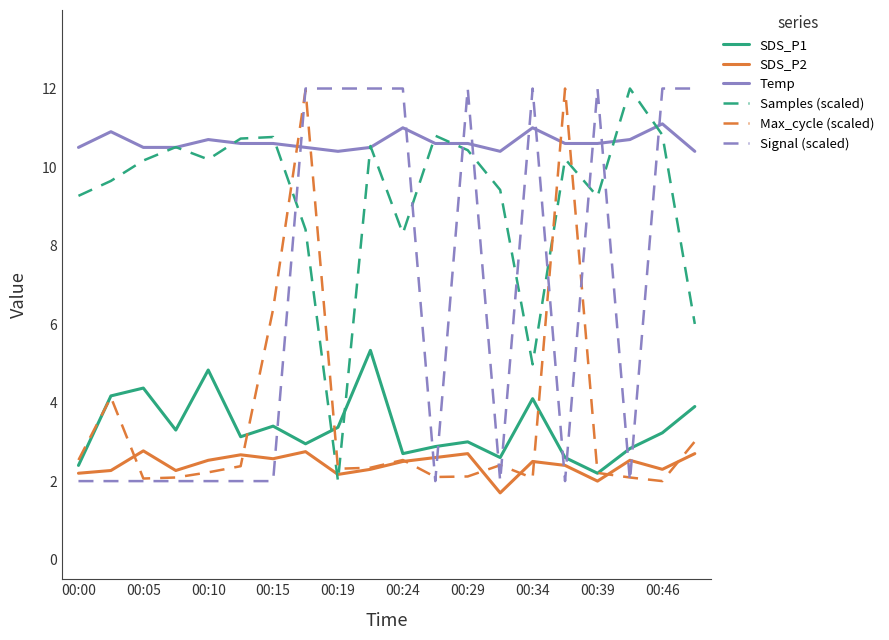

What is the greatest value displayed?

12.0